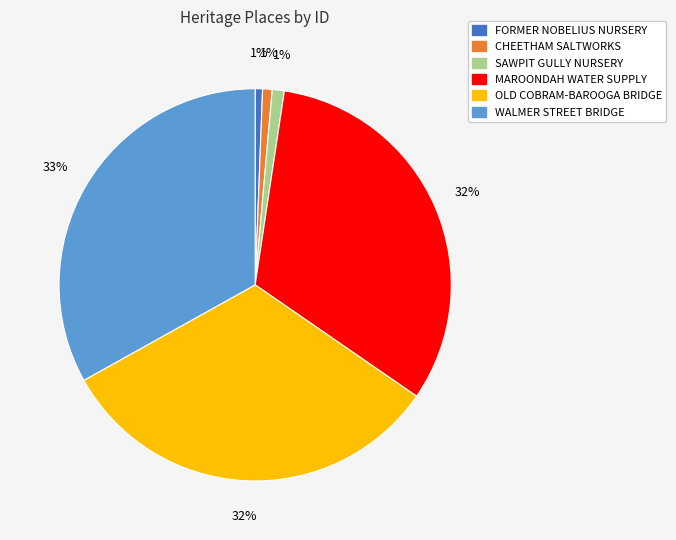

Is there a majority slice in this chart?

No